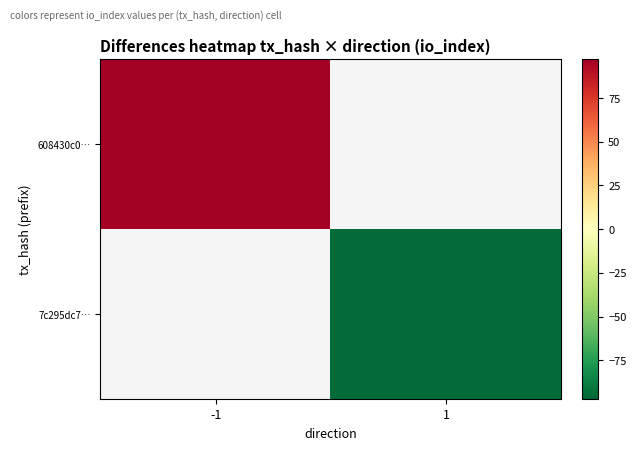

At how many categories does at least one series exceed 88?

1